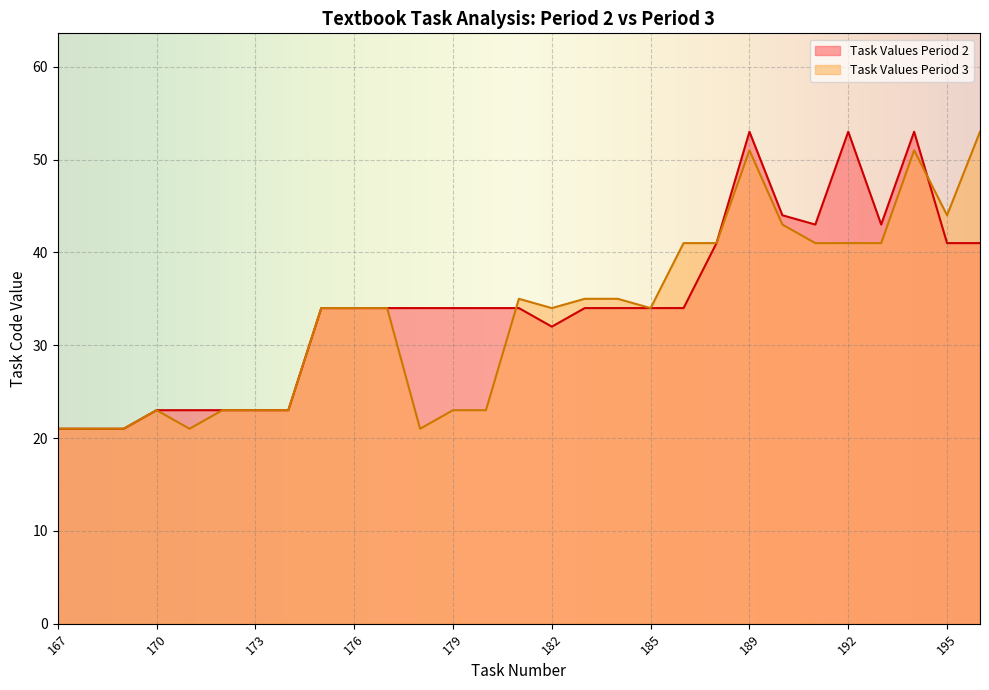

What are all the series names shown in the legend?

Task Values Period 2, Task Values Period 3